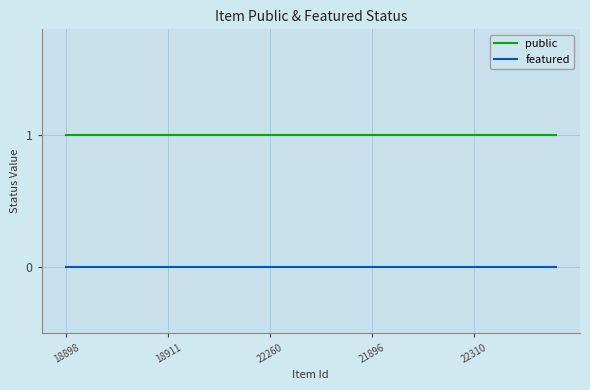

True or false: public and featured intersect in this chart.

False